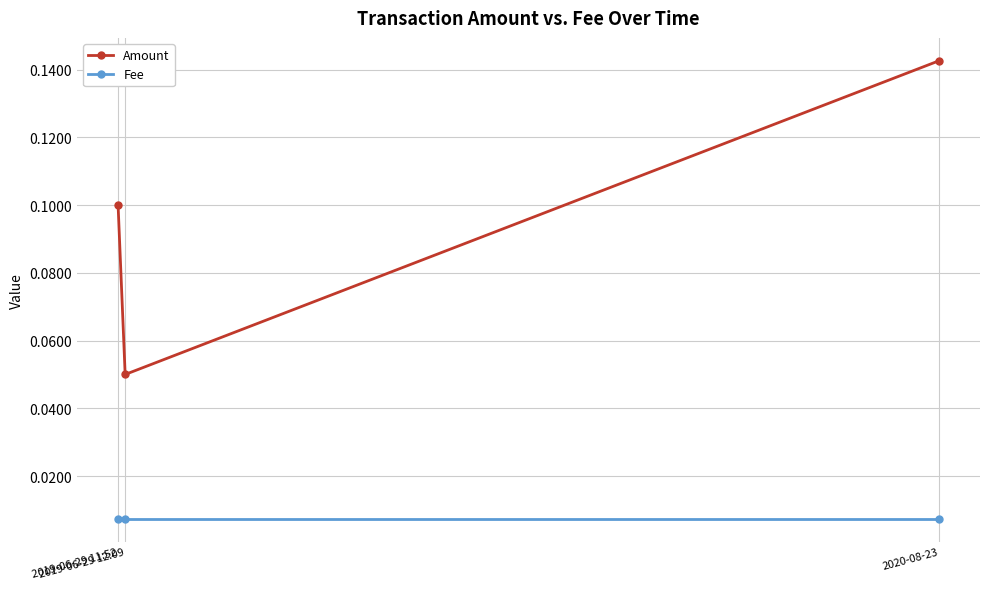

What is the sum of all Amount values?

0.3